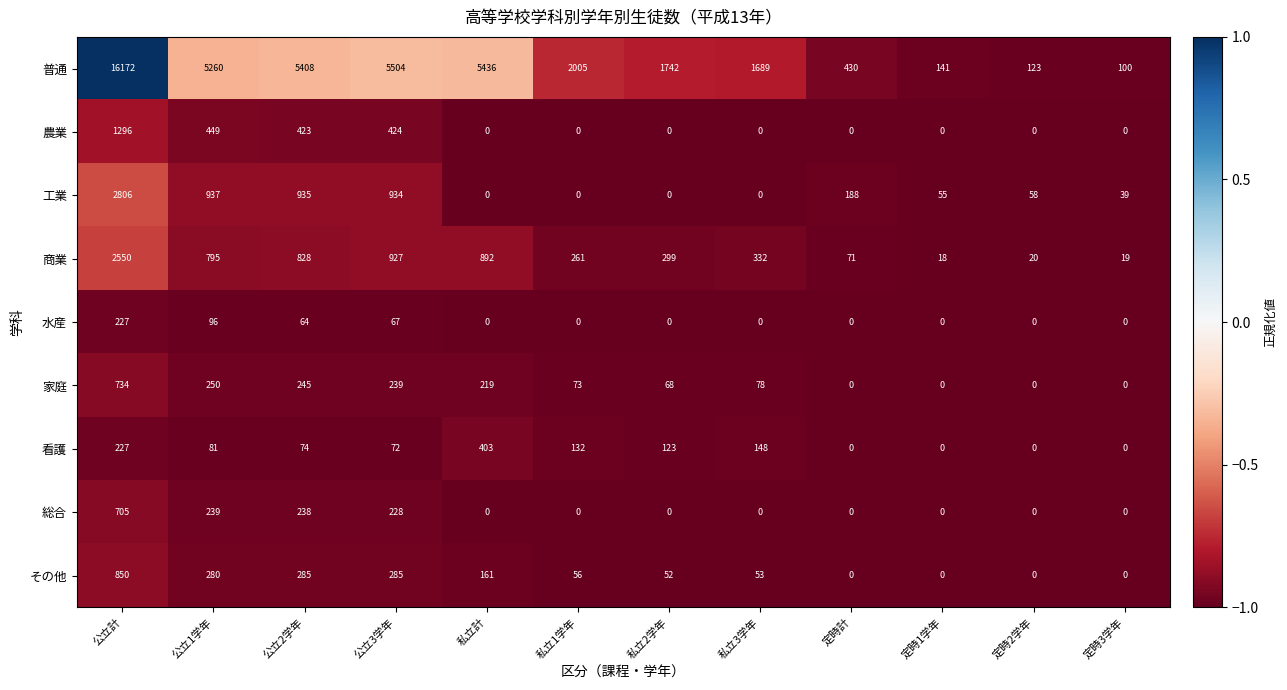

Where is 農業 nearest to the value 648?

公立1学年